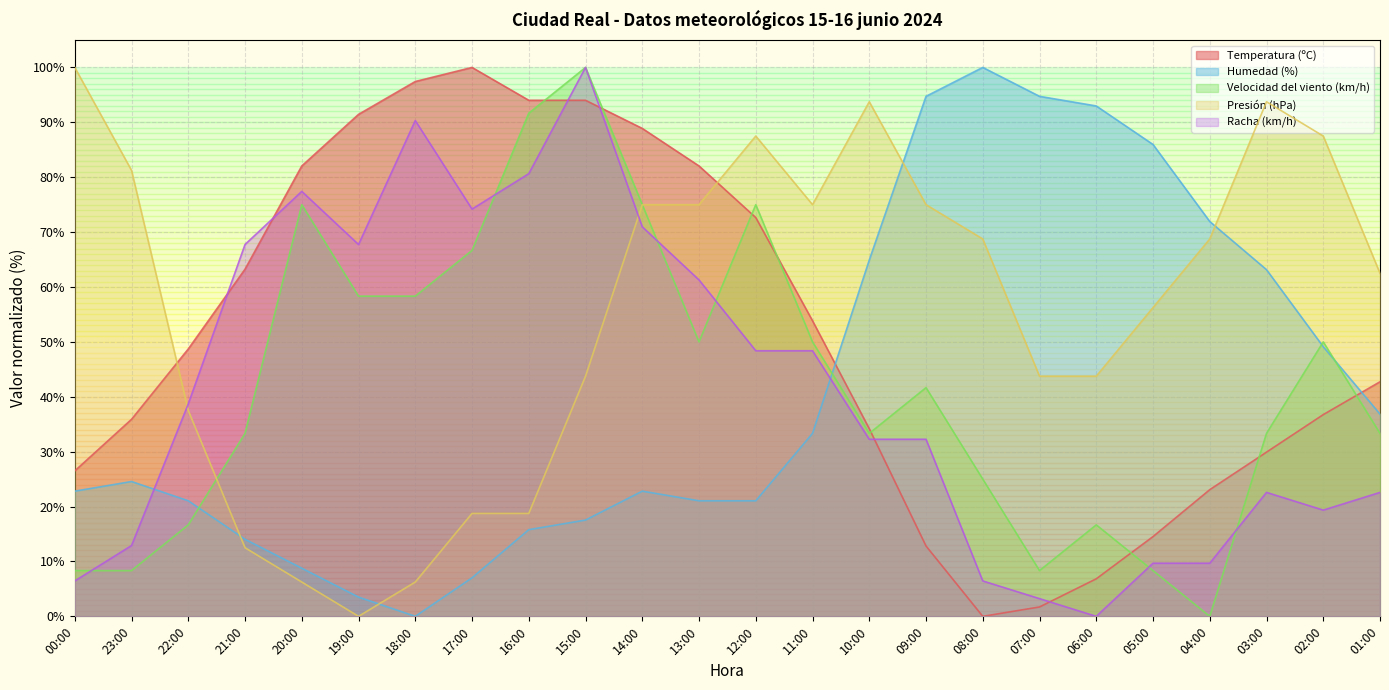

At which category is the sum across all series the highest?

15:00